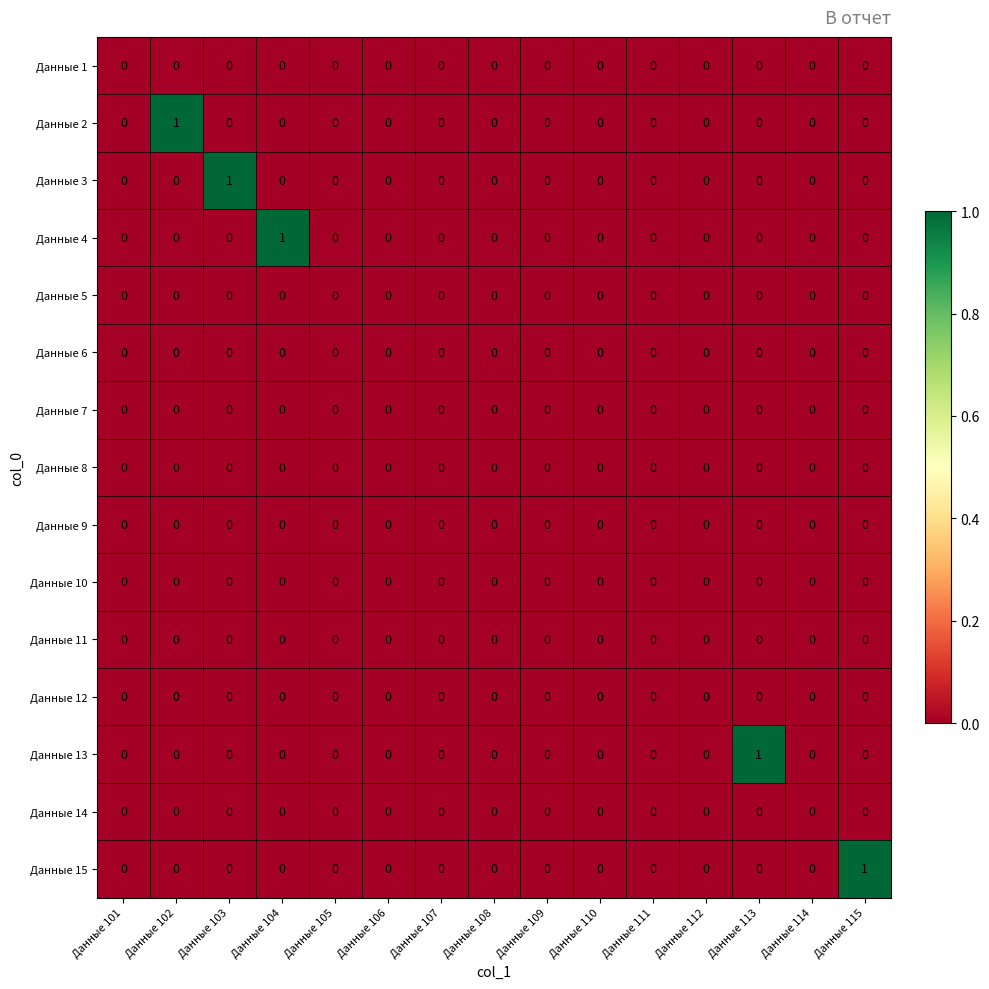

True or false: Данные 6 has a value of 0 at Данные 108.

True